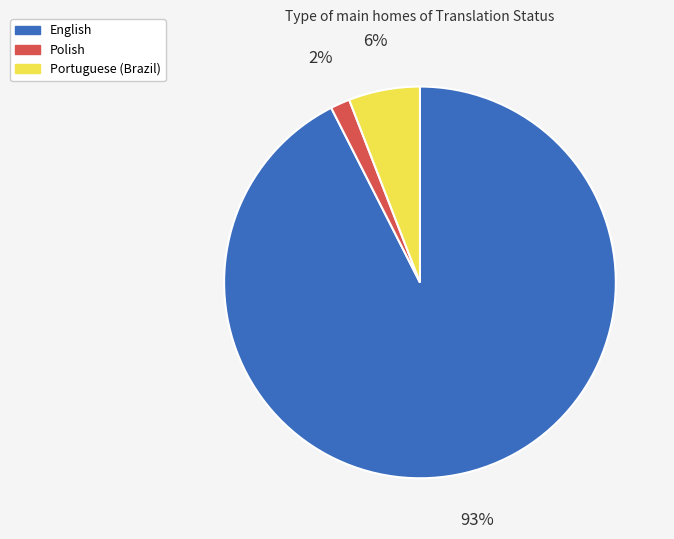

To the nearest percent, what percentage of the pie is Polish?

2%